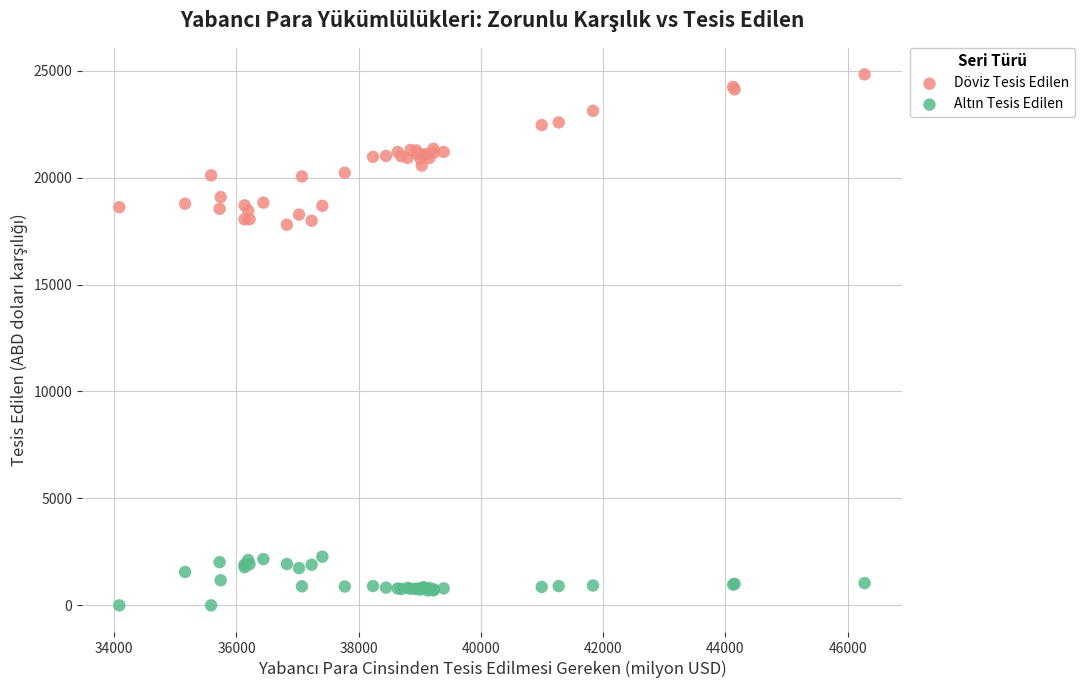

Which series has the widest spread of Y values?

Döviz Tesis Edilen